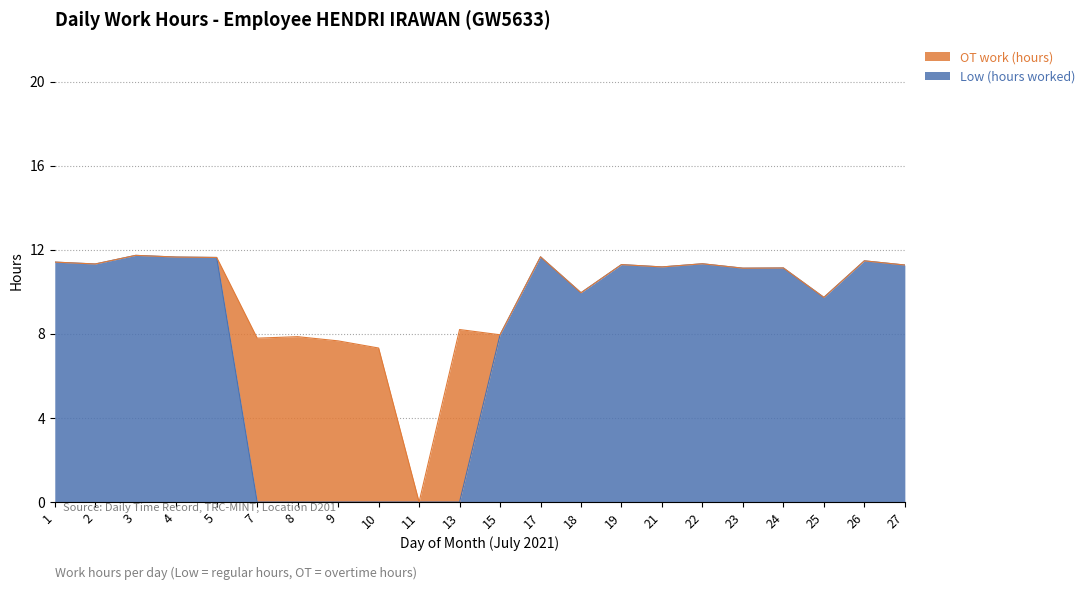

What is the change in value from 21 to 25?

-1.4